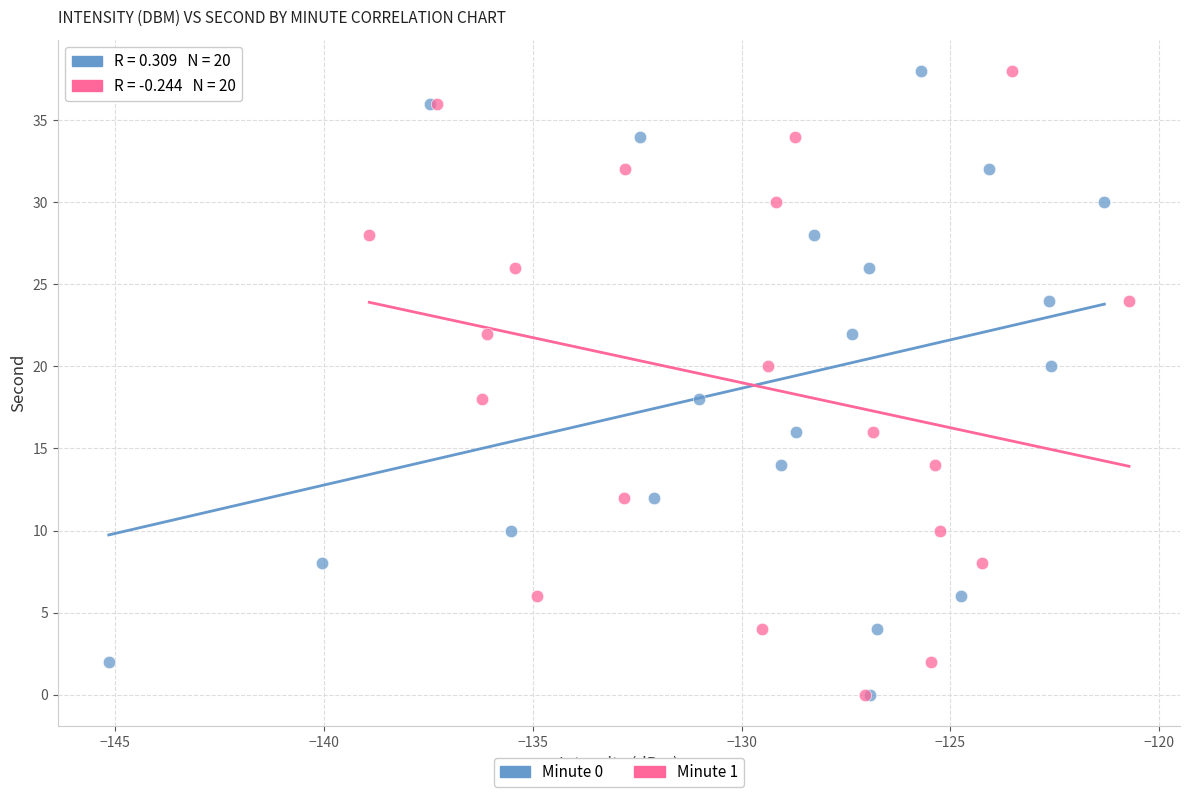

What are all the series names shown in the legend?

Minute 0, Minute 1